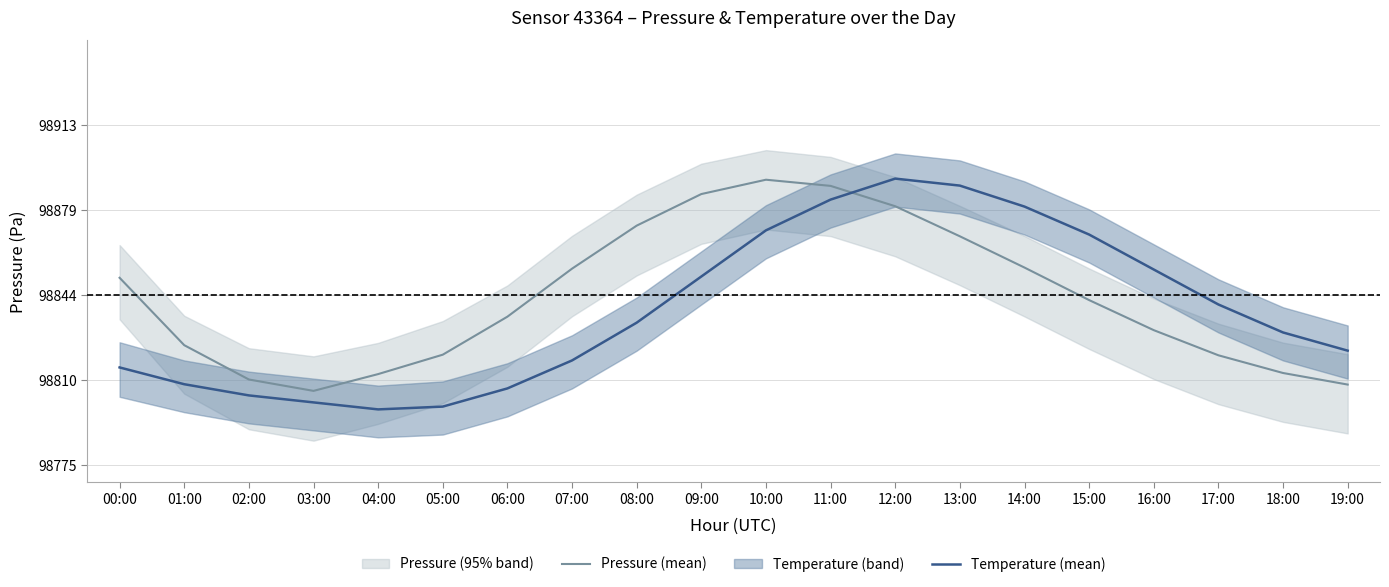

At how many categories does at least one series exceed 0?

20